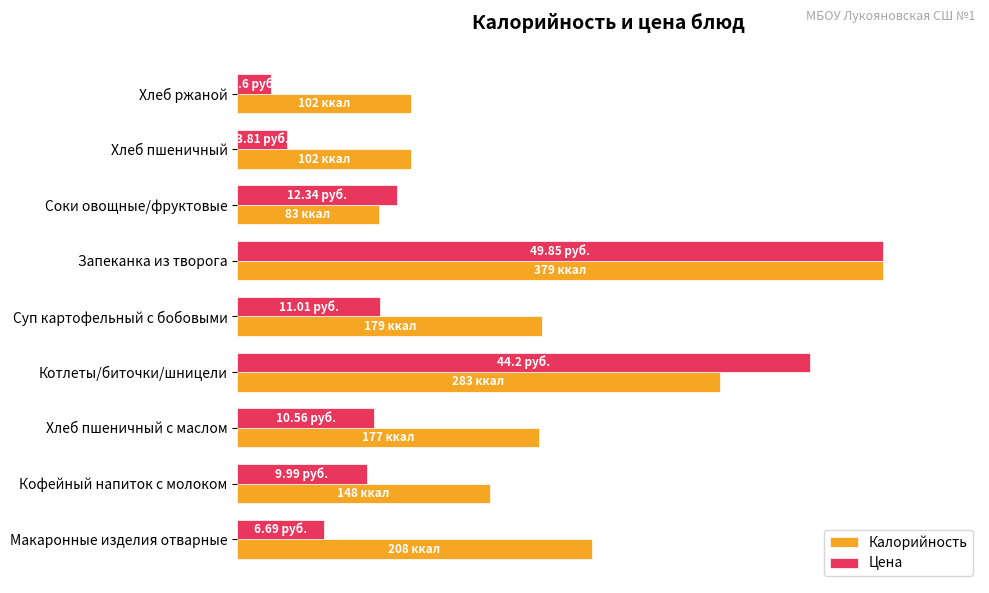

What is the sum of all Цена values?

303.0